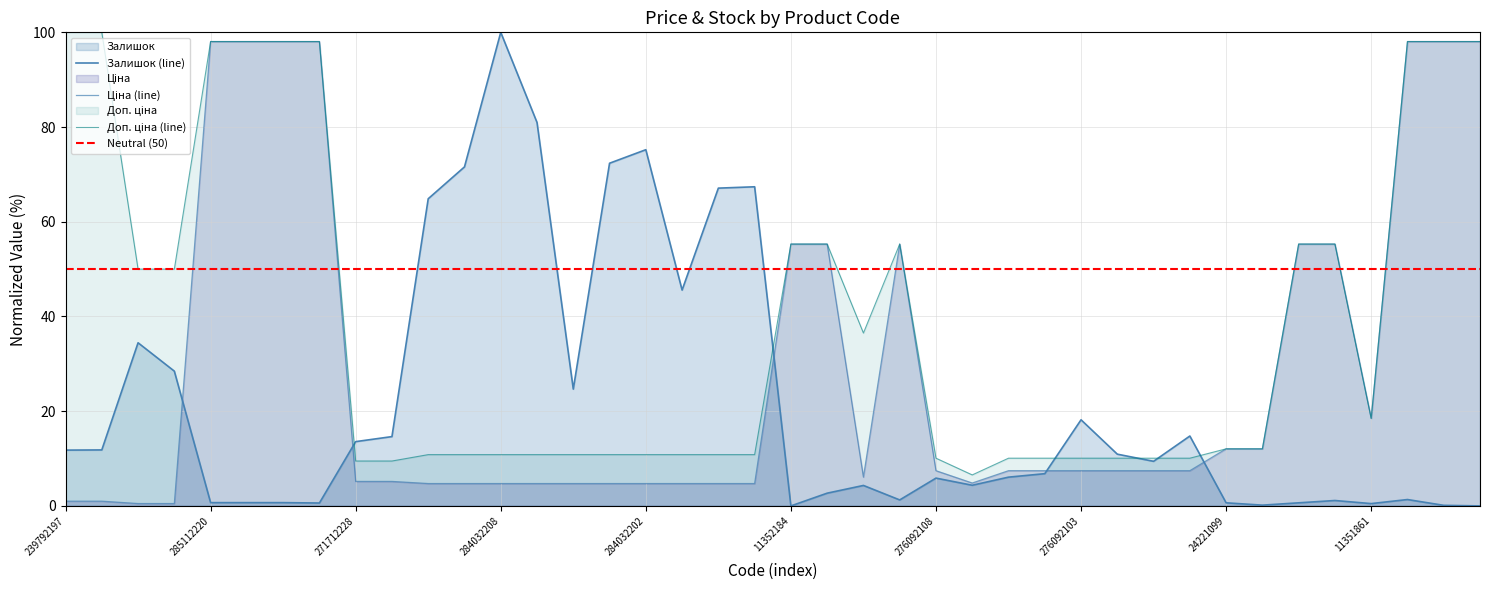

True or false: Ціна has more than 0 interior local peaks.

True